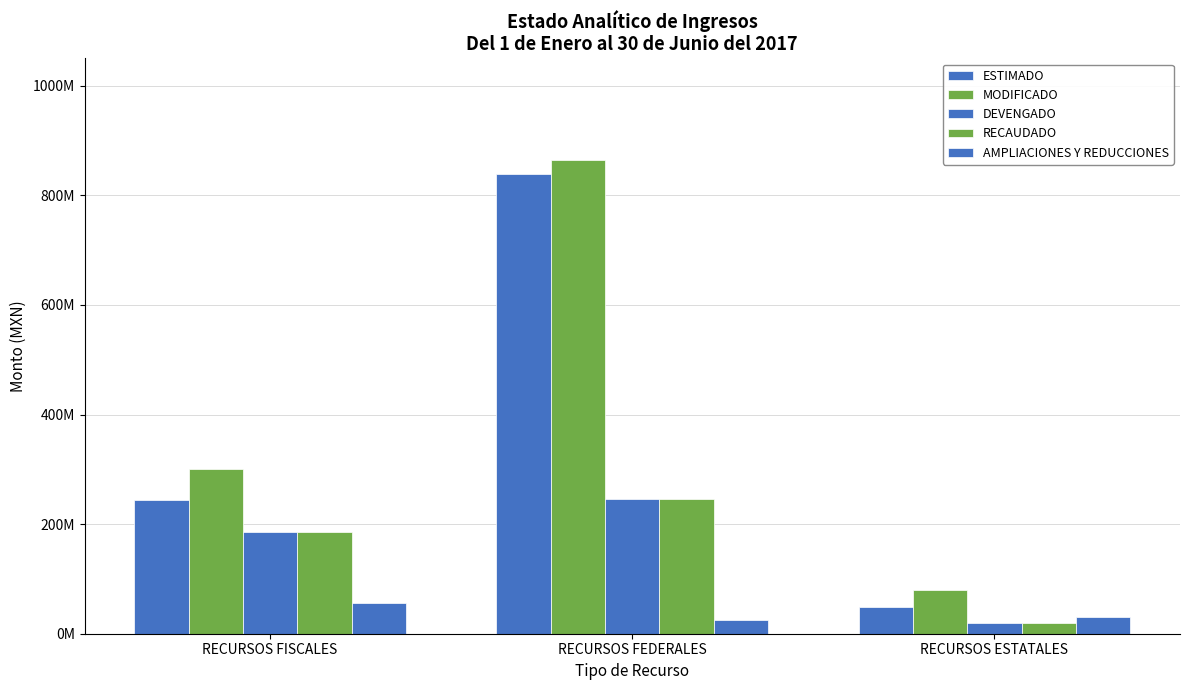

Reading left to right, extract all data points from this chart.

ESTIMADO: RECURSOS FISCALES=243179867.2	RECURSOS FEDERALES=839392109.1	RECURSOS ESTATALES=49429182.0
MODIFICADO: RECURSOS FISCALES=300086618.6	RECURSOS FEDERALES=864177559.6	RECURSOS ESTATALES=79437915.3
DEVENGADO: RECURSOS FISCALES=185044673.9	RECURSOS FEDERALES=246055775.7	RECURSOS ESTATALES=19851100.6
RECAUDADO: RECURSOS FISCALES=185044673.9	RECURSOS FEDERALES=246055775.7	RECURSOS ESTATALES=19851100.6
AMPLIACIONES Y REDUCCIONES: RECURSOS FISCALES=56906751.5	RECURSOS FEDERALES=24785450.5	RECURSOS ESTATALES=30008733.3